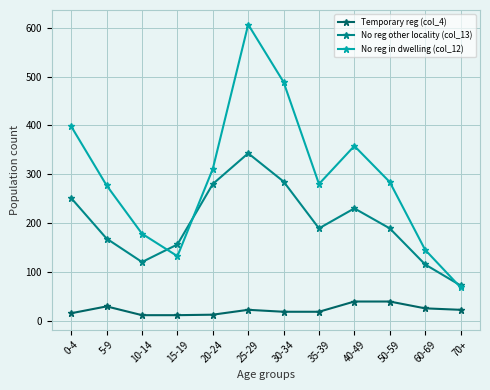

True or false: Temporary reg (col_4) has more than 0 points higher than both neighbors.

True